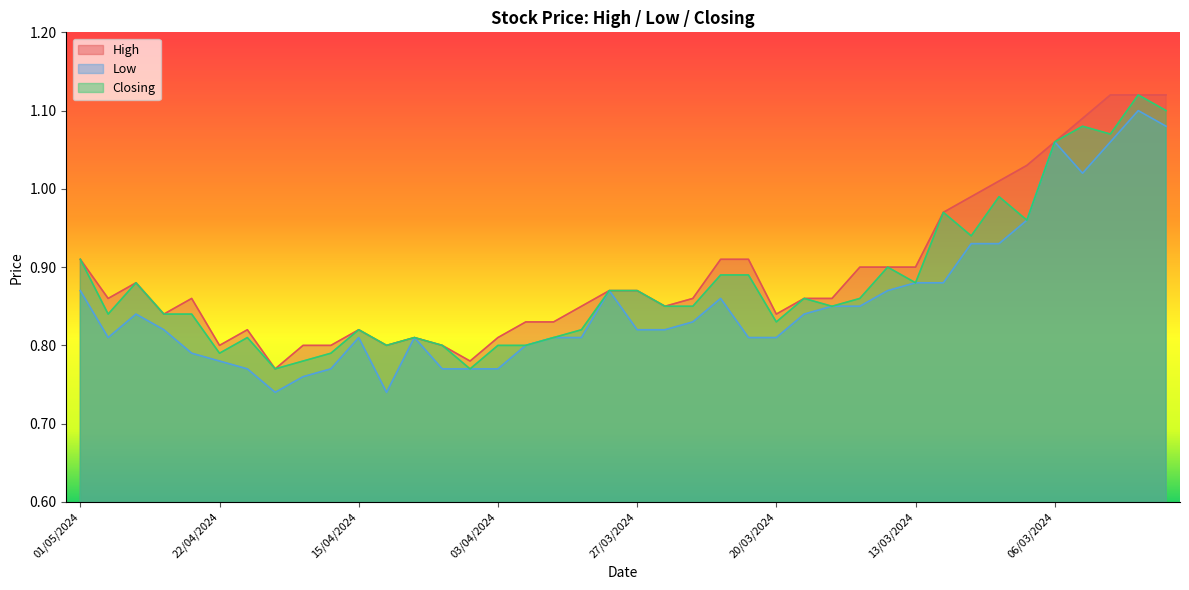

The Closing series shows 1.1 at 03/03/2024. True or false?

True